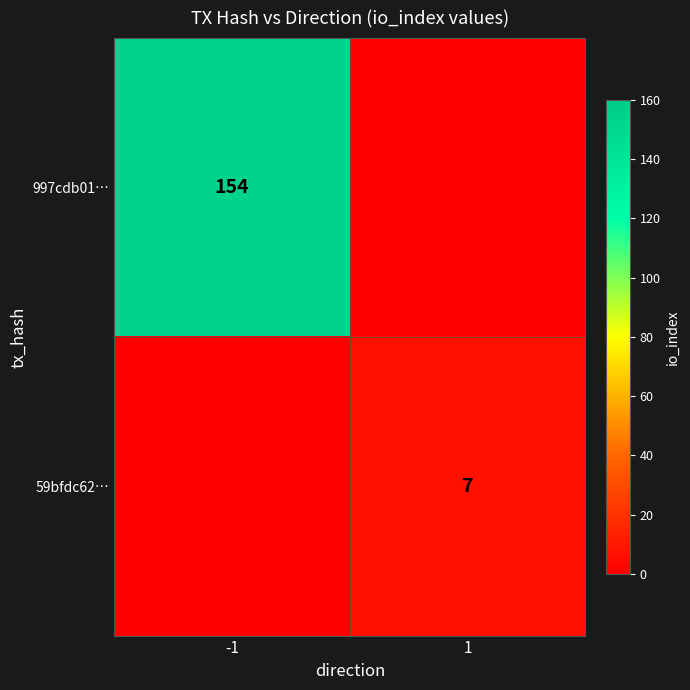

At how many categories does at least one series exceed 141?

1